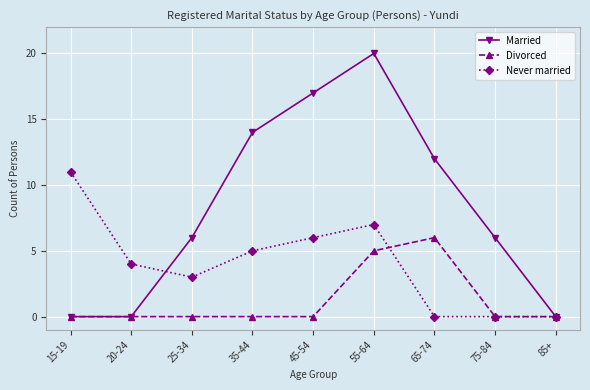

Does the chart have visible grid lines?

Yes